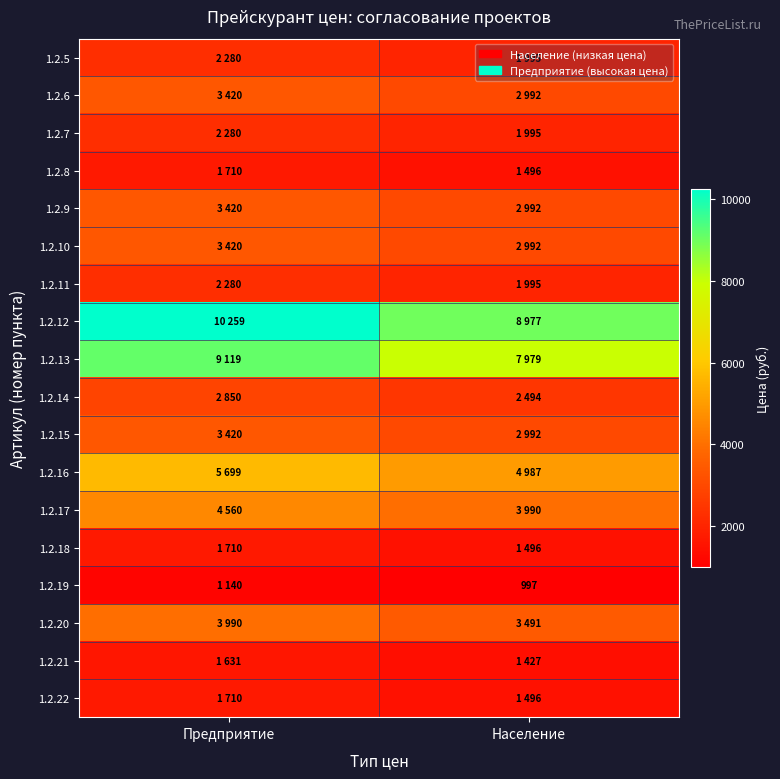

What is the difference between the maximum and minimum values in the 1.2.19 series?

143